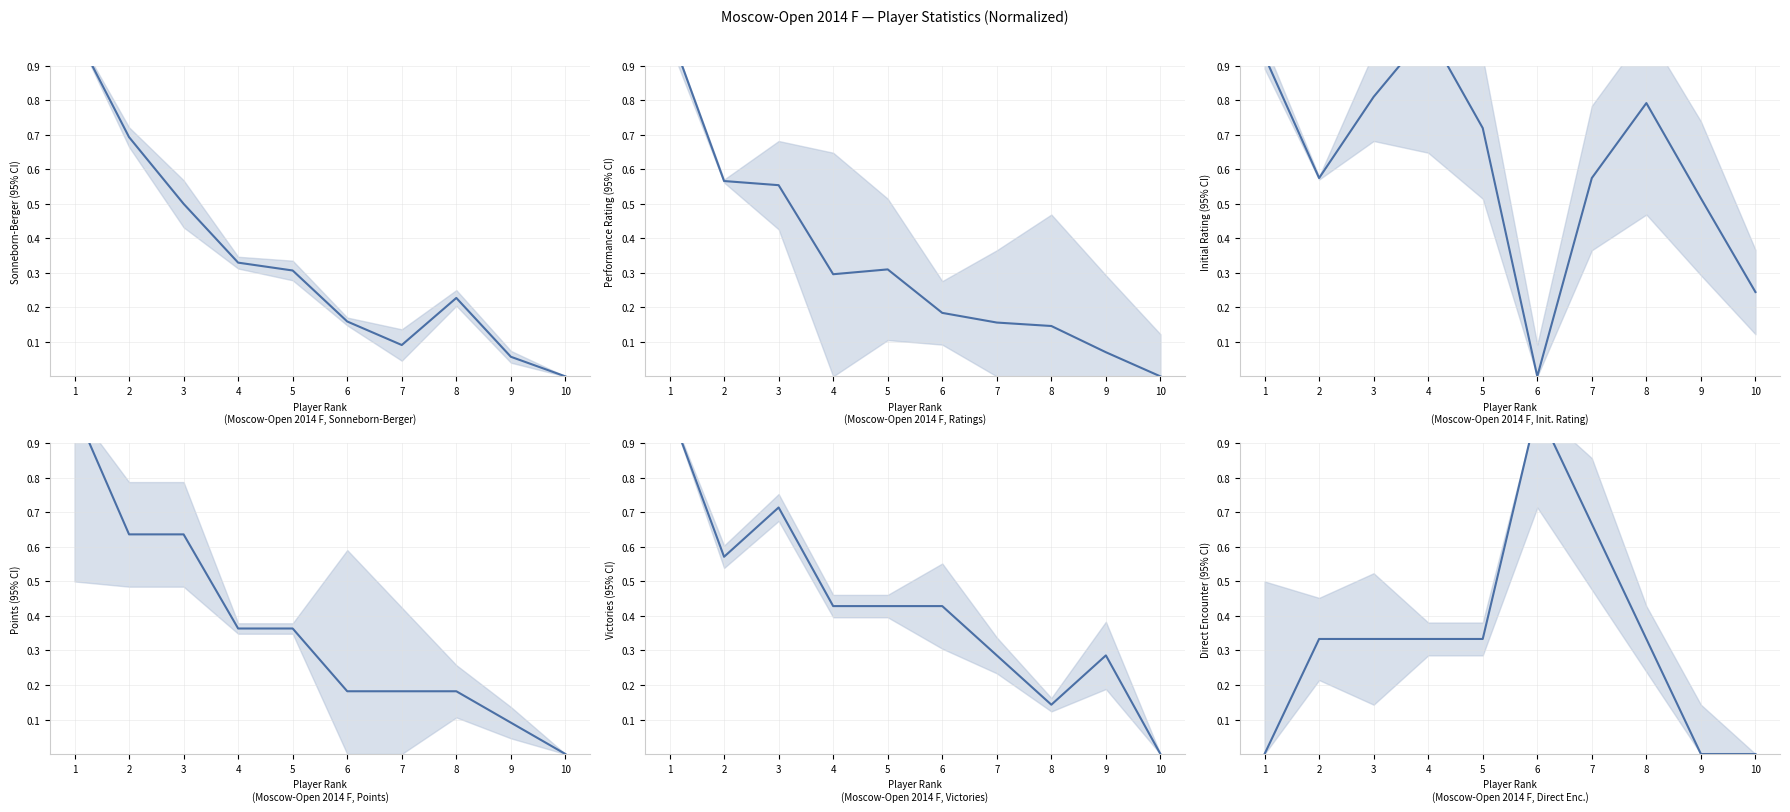

Rank the series by their maximum value, from highest to lowest.

Sonneborn-Berger (Доп2), Rating (Рп), Initial Rating (Рейт.), Points (Очки), Victories (Доп3), Direct Encounter (Доп1)